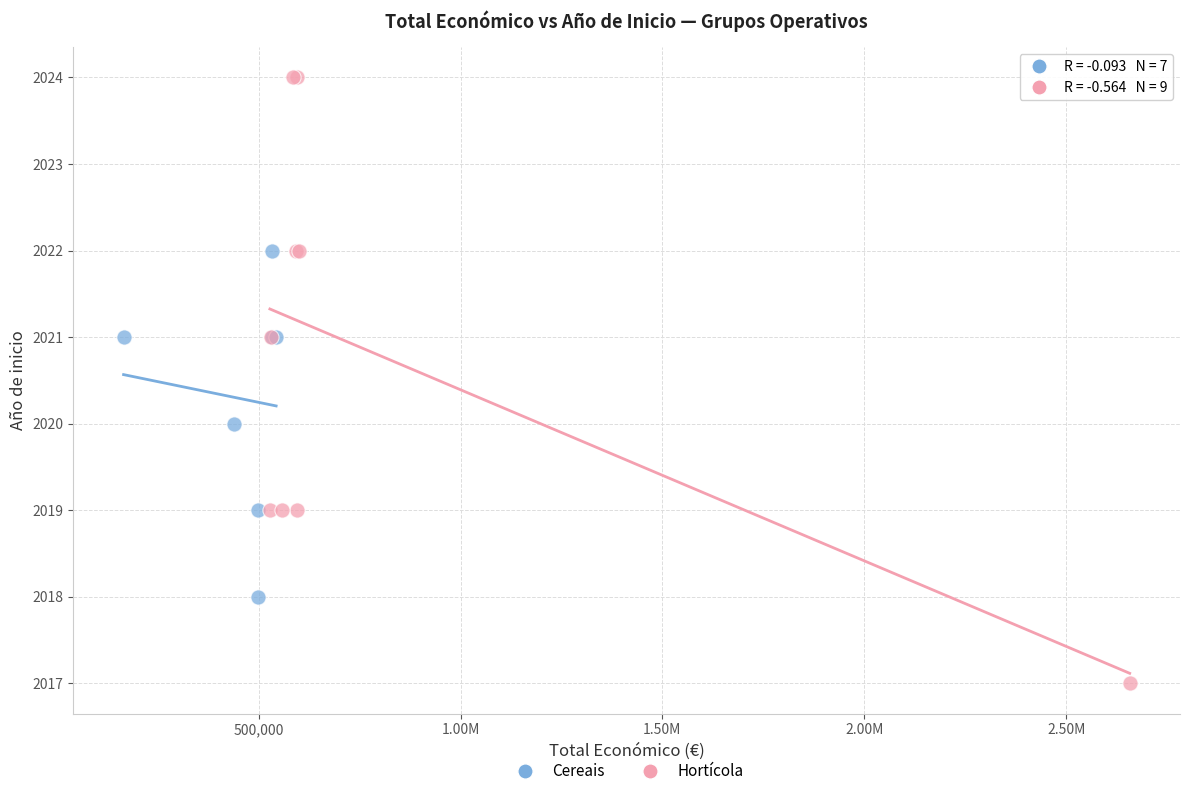

Which series has the largest Y range (max minus min)?

Hortícola